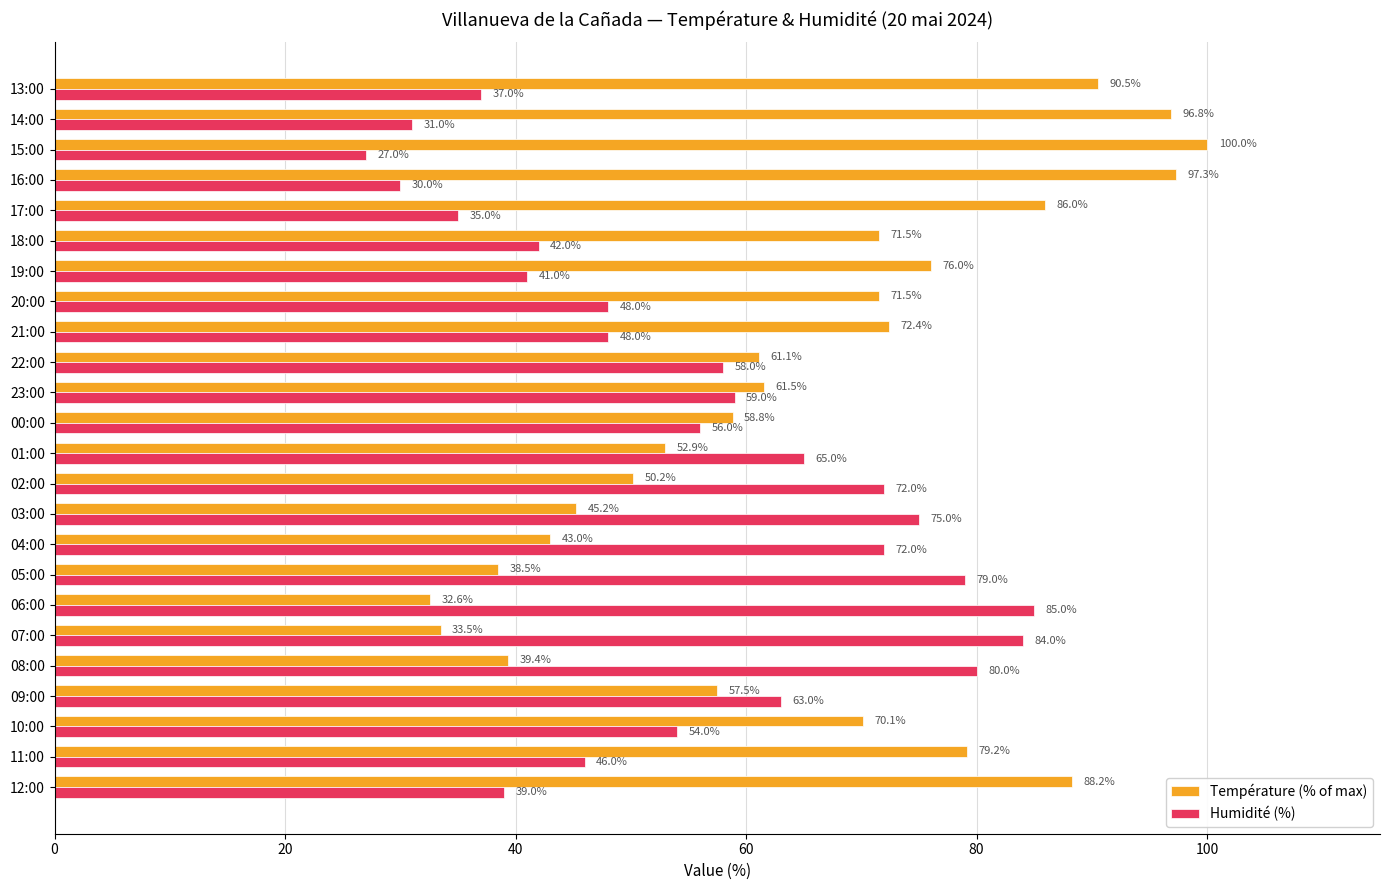

Rank the series by their maximum value, from lowest to highest.

Humidité (%), Température (% of max)